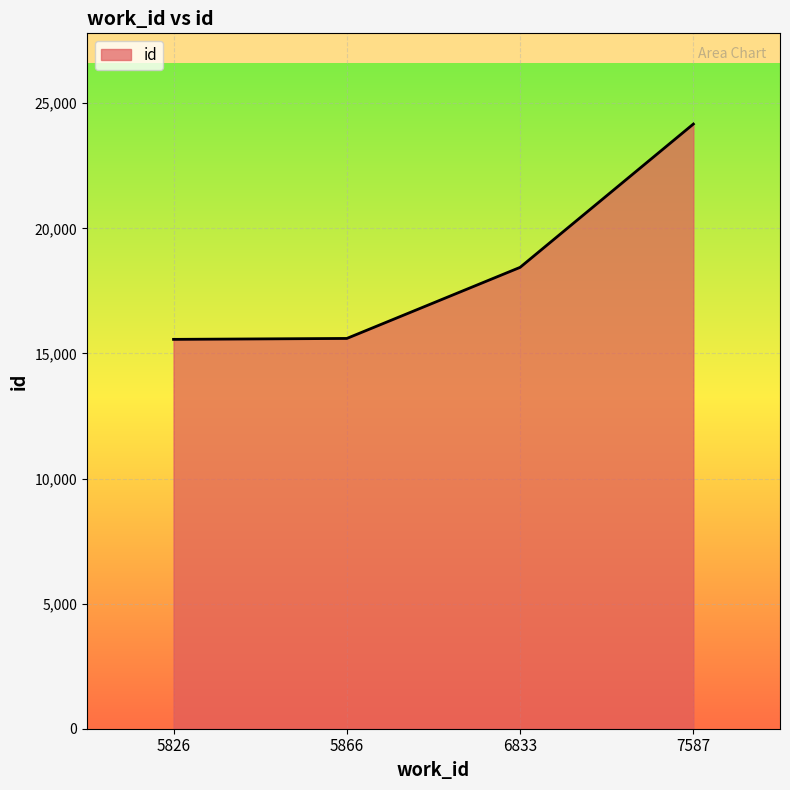

Which category has the highest value across all series?

7587